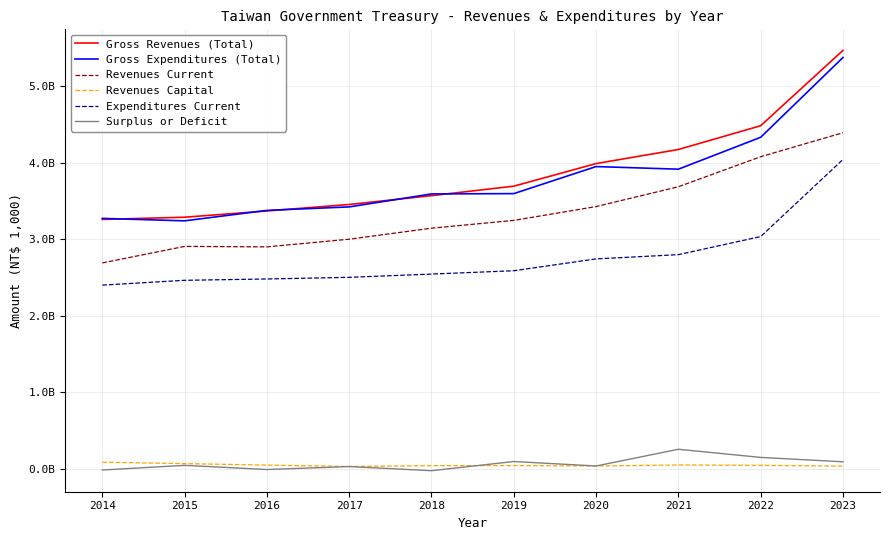

Reading left to right, transcribe all the data shown in this chart.

Gross Revenues (Total): 3260091222	3288792039	3370784320	3455344606	3570551780	3694633910	3989494447	4173705849	4484039569	5468862793
Gross Expenditures (Total): 3273740137	3241586543	3378038422	3423775442	3593202294	3597243366	3950709810	3916414177	4333034639	5375216610
Revenues Current: 2691750695	2907660895	2901523167	3001744247	3145522063	3247258050	3428118777	3686932813	4079144598	4392795617
Revenues Capital: 88631585	70051986	50313820	33012420	43074430	44276547	38664571	51981055	47690314	36712846
Expenditures Current: 2401743255	2464769505	2482003829	2503613385	2546096322	2589721158	2744348752	2799833104	3036126704	4043515866
Surplus or Deficit: -13648915	47205496	-7254103	31569164	-22650514	97390544	38784637	257291672	151004931	93646183